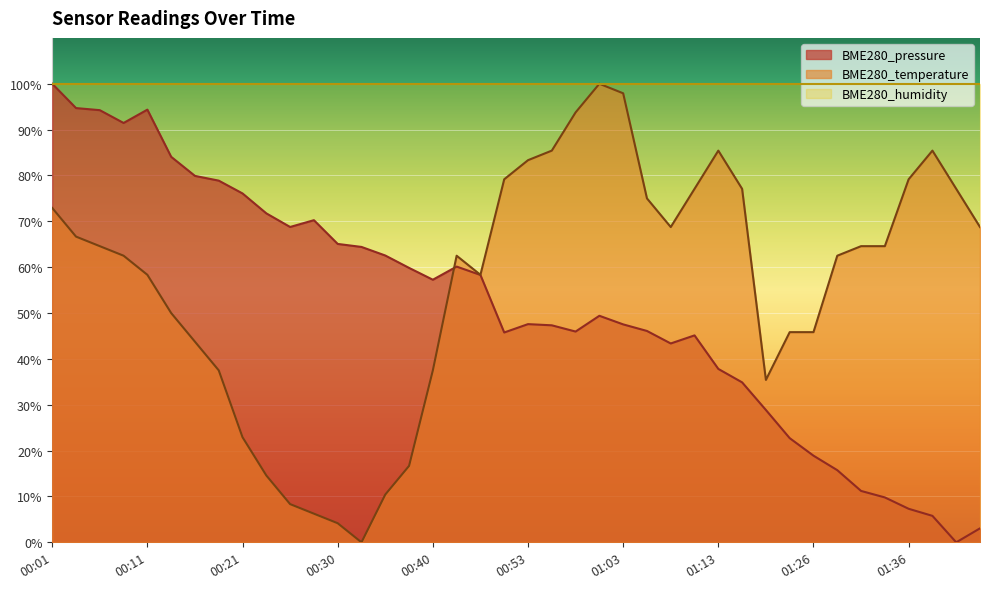

At which category does the chart reach its peak across all series?

00:01